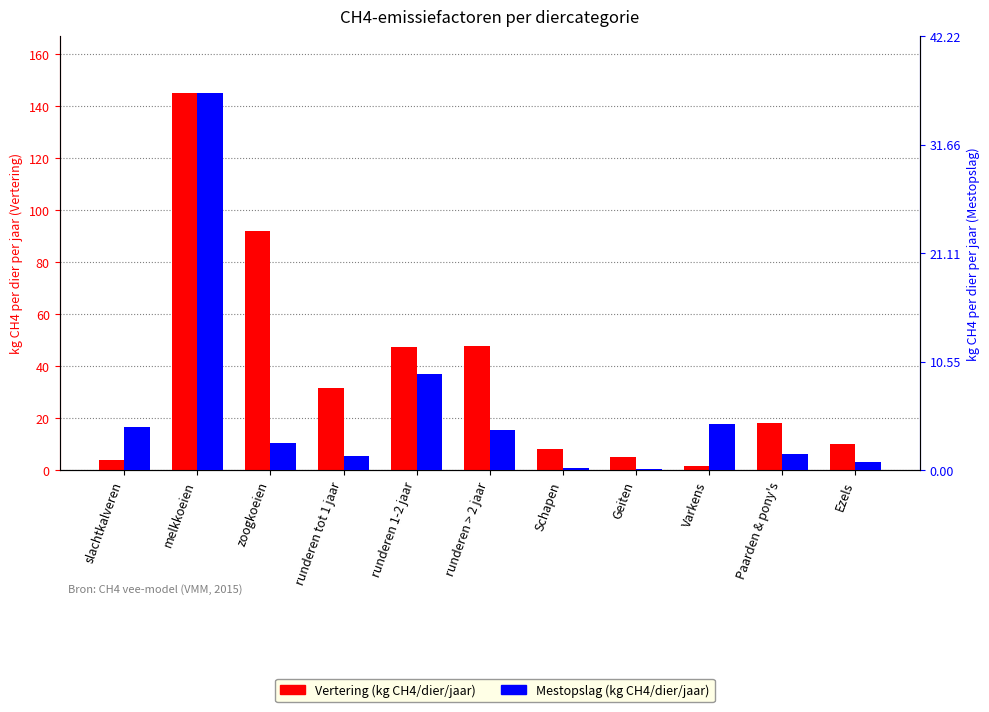

At which label does Mestopslag (kg CH4/dier/jaar) reach its minimum?

Geiten